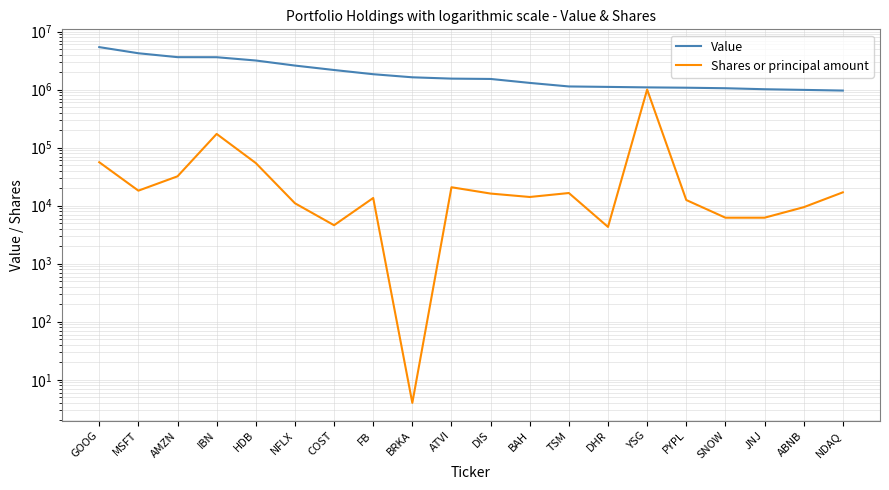

What is the difference between the second highest and minimum values in the Value series?

3260000